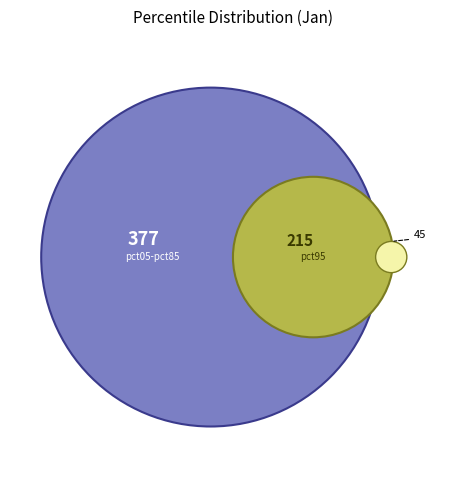

Do pct95 and pct35 together represent more than half of the pie?

No